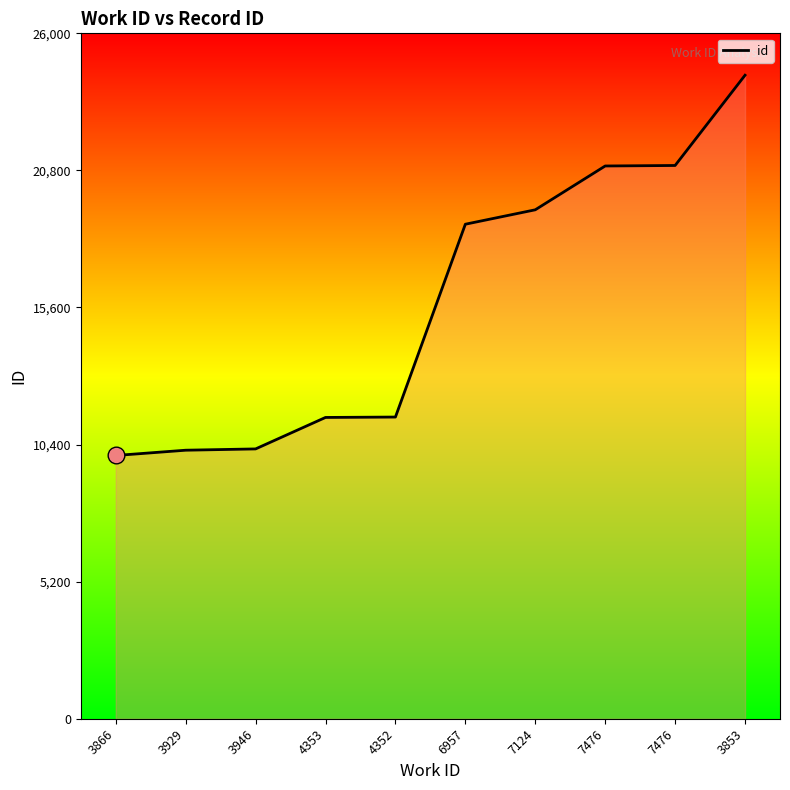

Read the value at 6957, to the nearest 100.

18800